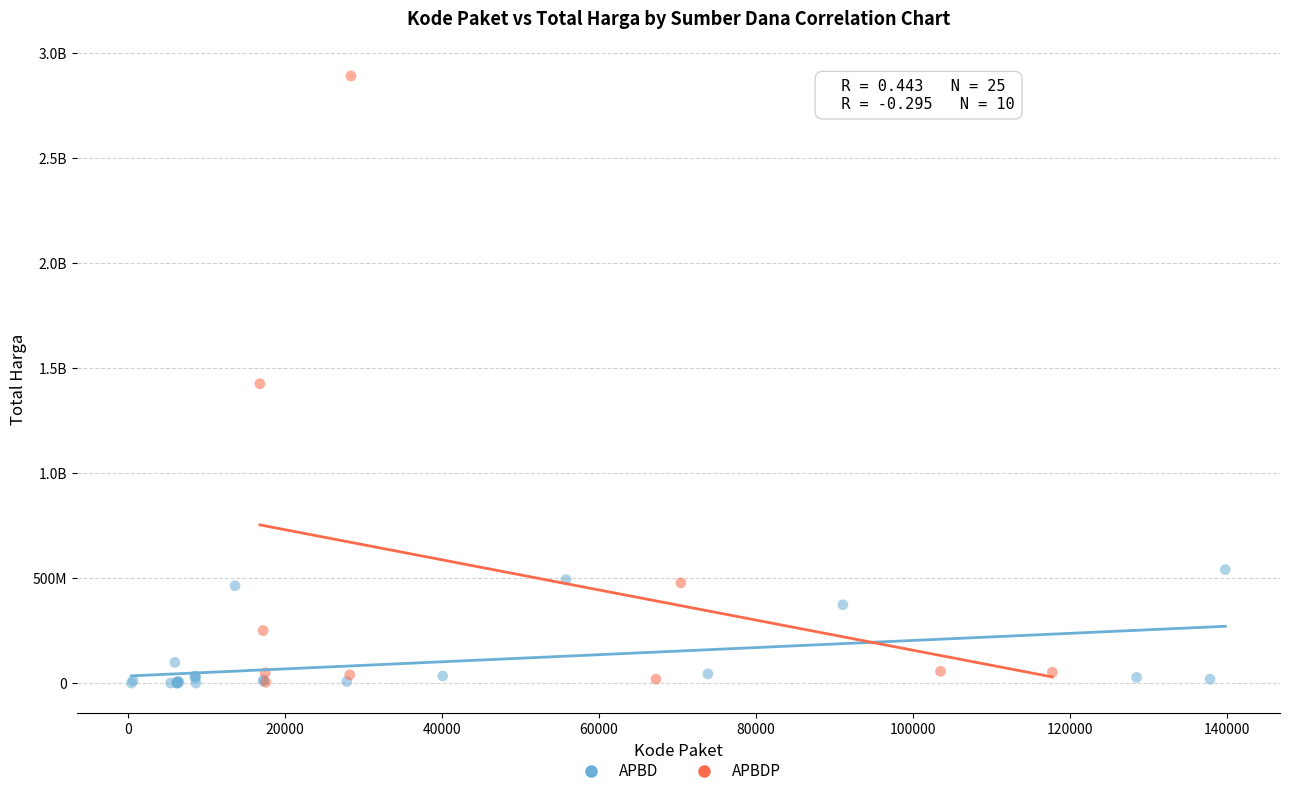

What are all the series names shown in the legend?

APBD, APBDP